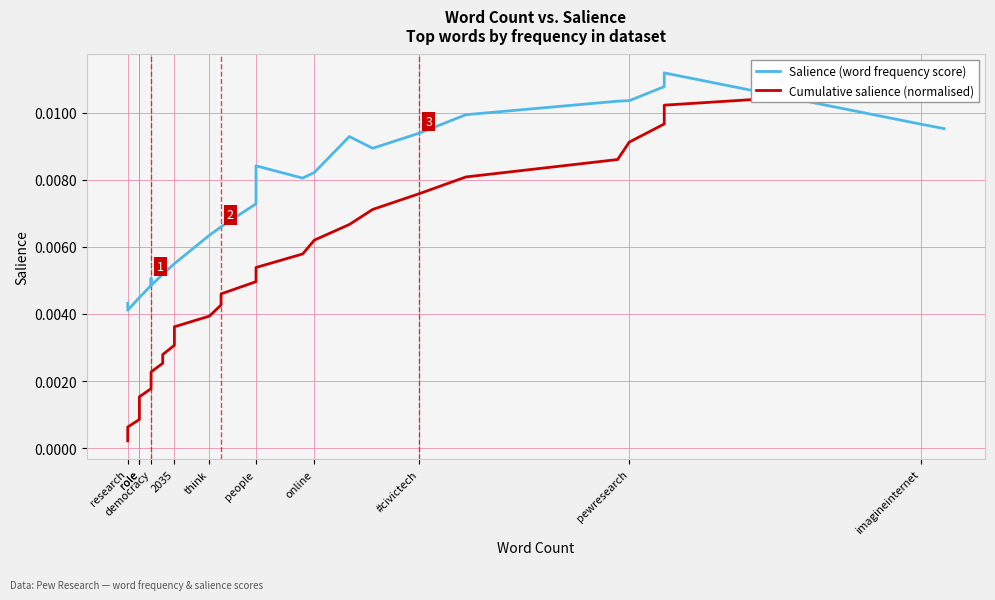

Does the chart display data point markers on the line(s)?

No